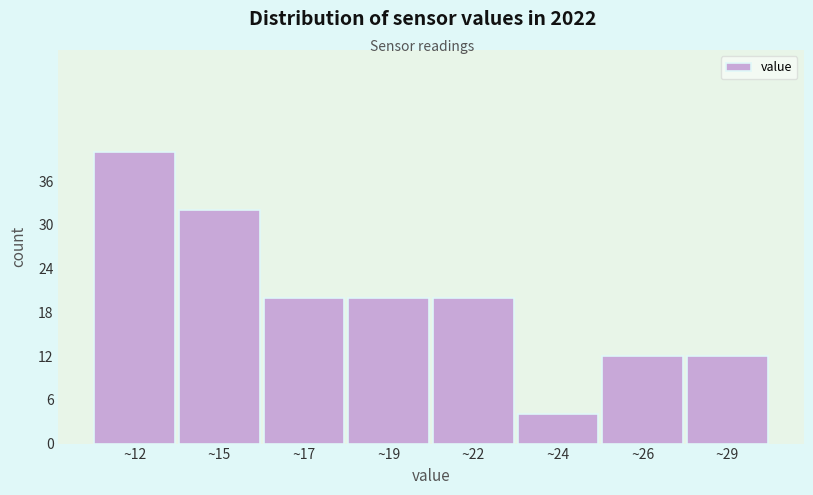

Reading right to left, extract all data points from this chart.

12	12	4	20	20	20	32	40